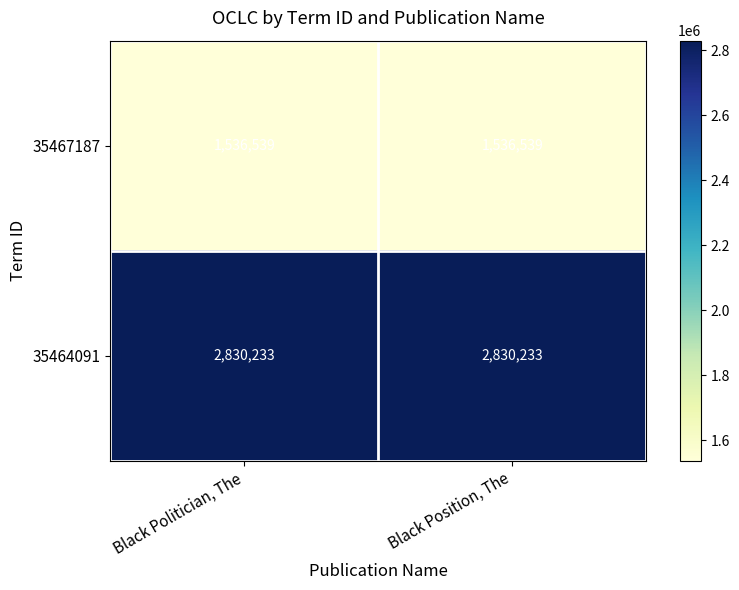

Is it true that 35464091 equals 1132261 at Black Position, The?

False